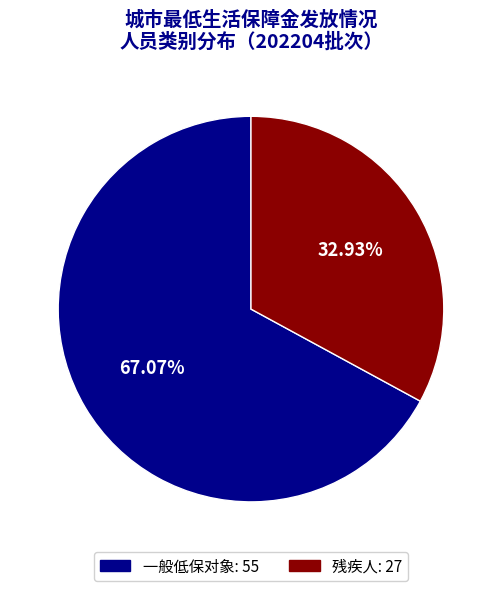

To the nearest percent, what portion does 残疾人 represent?

33%